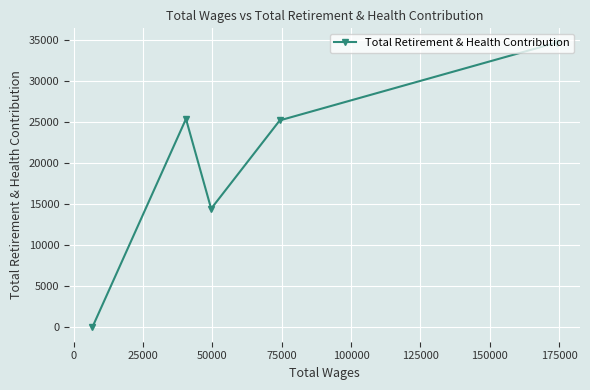

How many categories are shown in the chart?

5